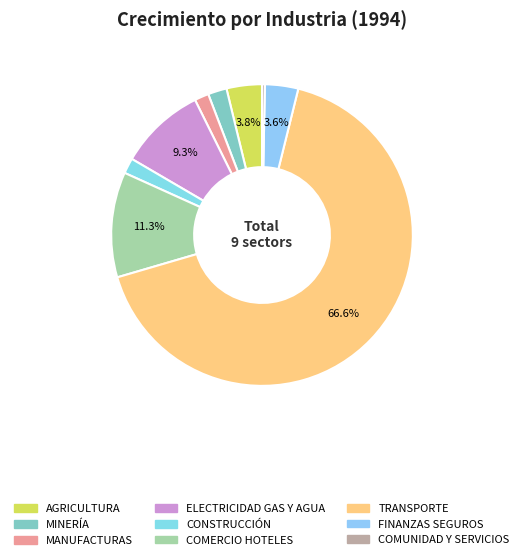

Which category has the smallest portion of the pie?

COMUNIDAD Y SERVICIOS